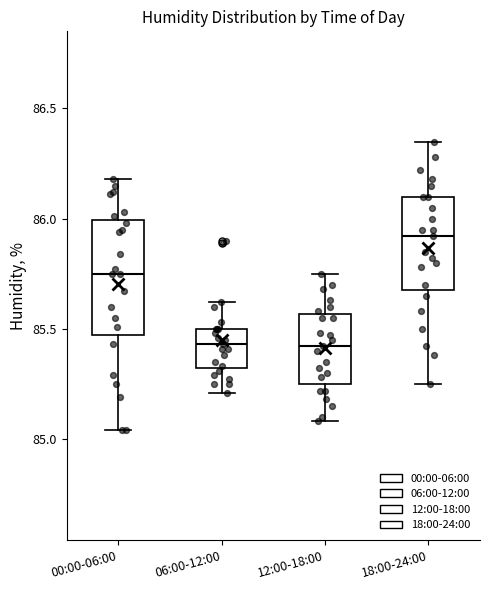

Reading left to right, read every box against the y-axis: the position of its median line, the range the box covers, and the ends of its whiskers. The values are not printed on the chart, so give them approximately, as read against the axis.

00:00-06:00: median 85.75, box 85.45 to 86.00, whiskers 85.05 to 86.20
06:00-12:00: median 85.45, box 85.30 to 85.50, whiskers 85.20 to 85.60
12:00-18:00: median 85.40, box 85.25 to 85.55, whiskers 85.10 to 85.75
18:00-24:00: median 85.90, box 85.70 to 86.10, whiskers 85.25 to 86.35